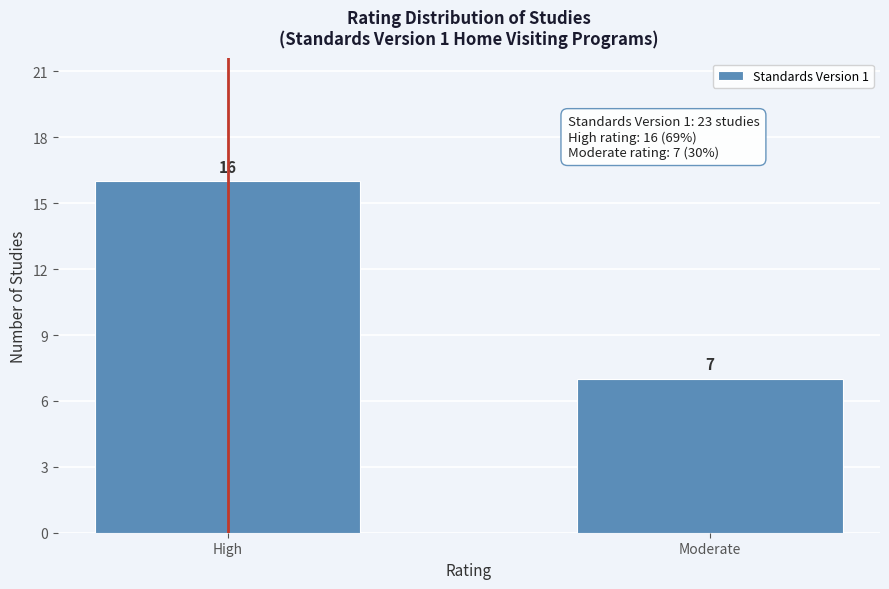

Reading left to right, what are all the values shown in this chart?

16	7